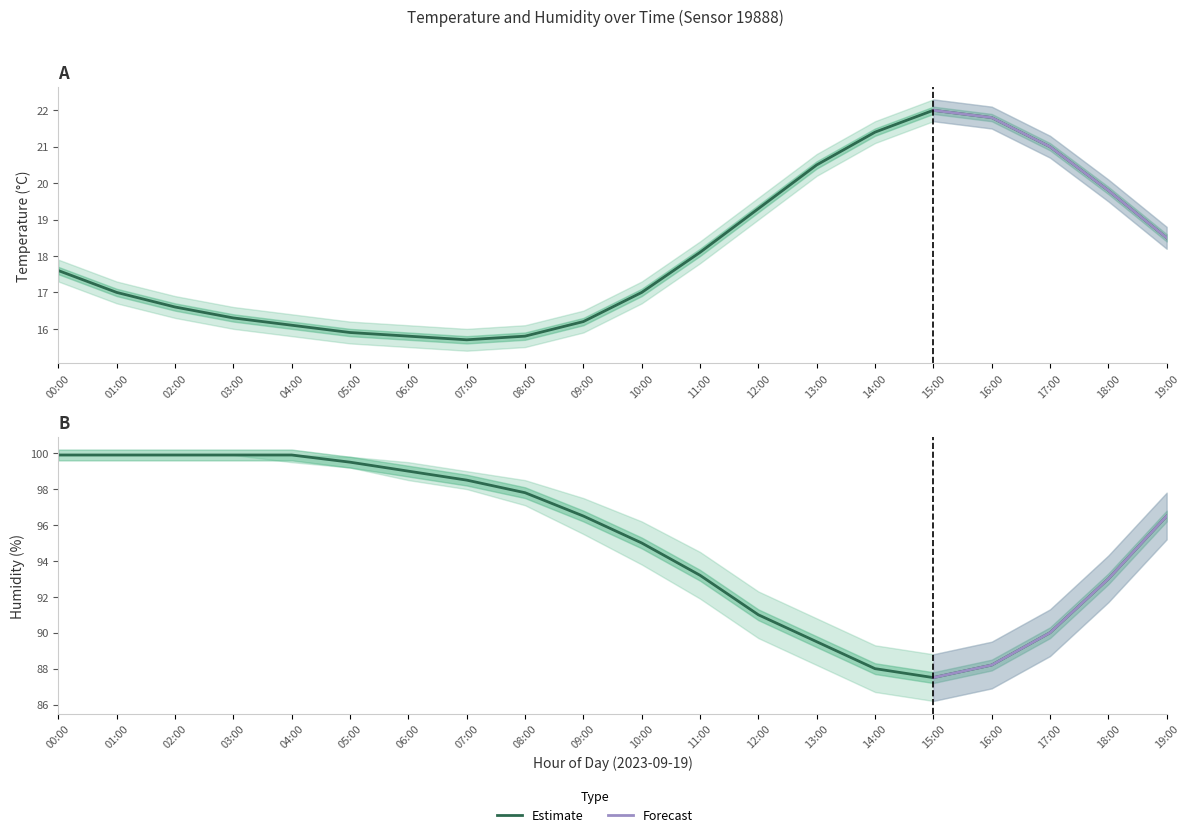

What is the highest value of the humidity series?

99.9